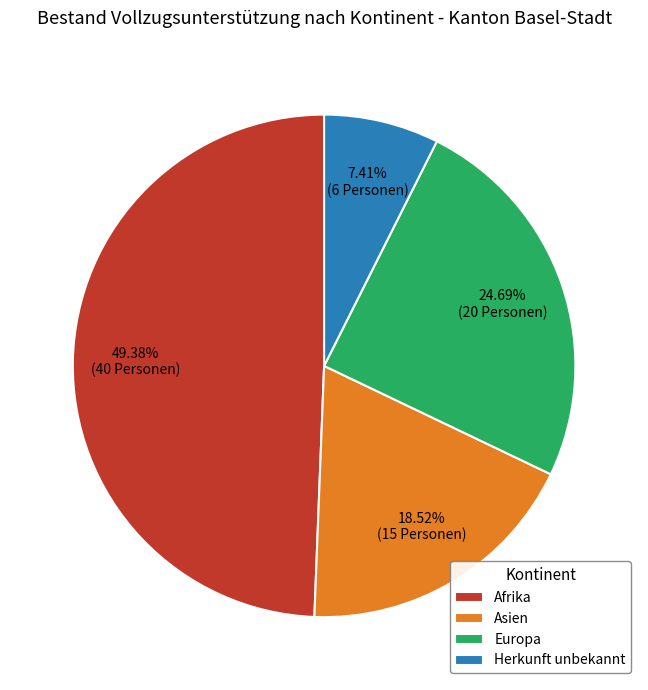

Is there any slice that represents more than half of the pie?

No